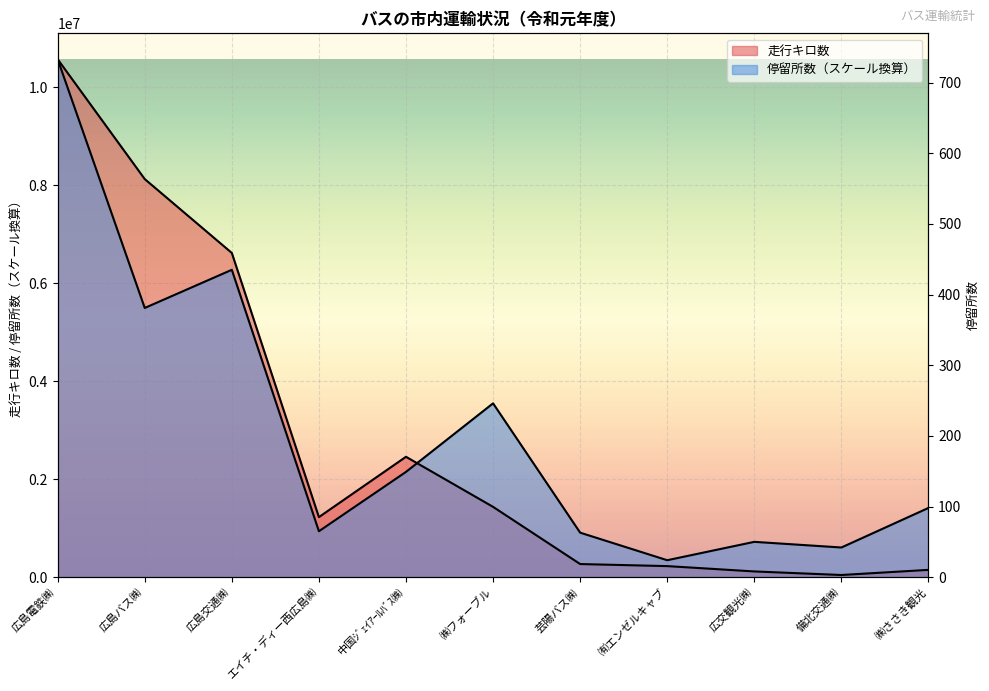

At which label is 停留所数 closest to 5458763?

広島バス㈱